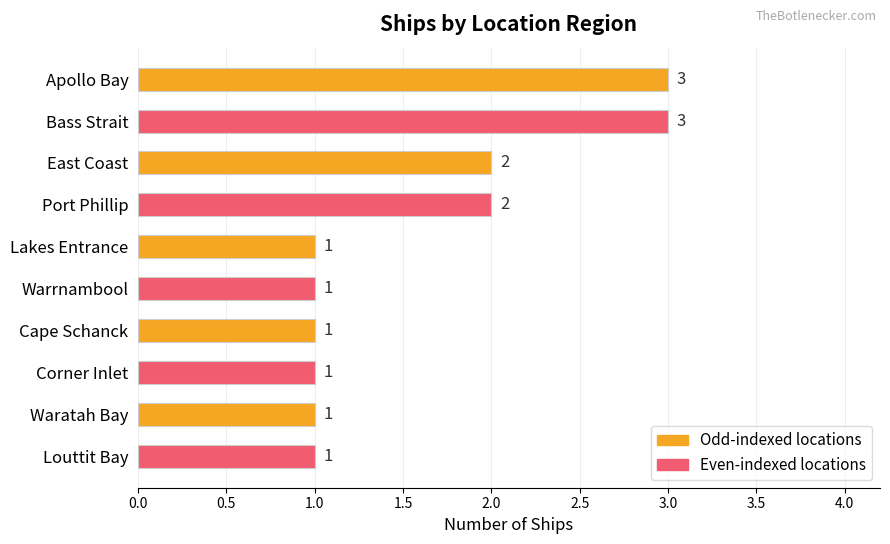

Approximately how many times larger is the value at Lakes Entrance compared to Louttit Bay?

1.0